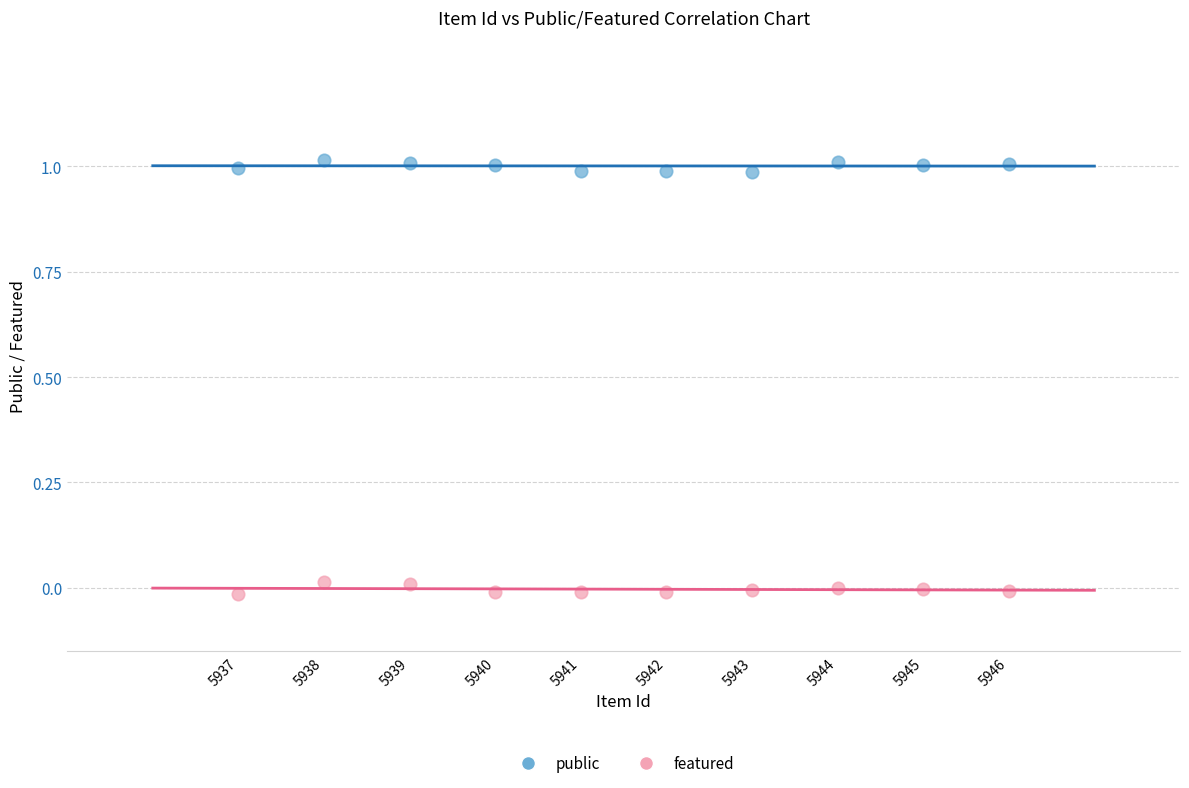

Across all data points, what is the range of Y values (max minus min)?

1.0